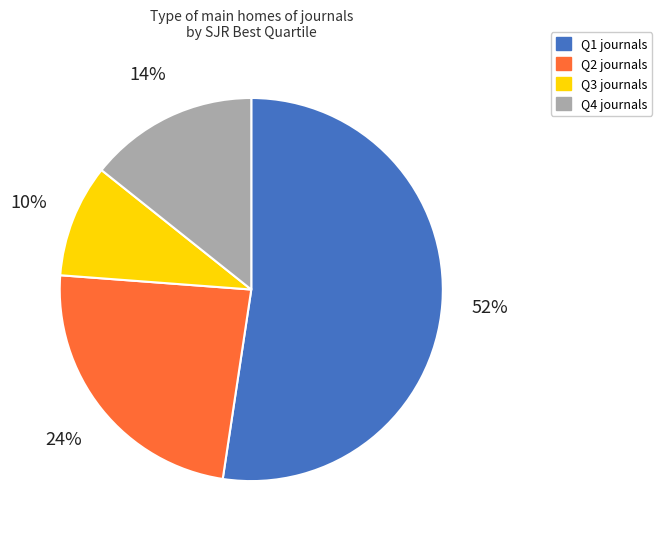

How many slices are in this pie chart?

4